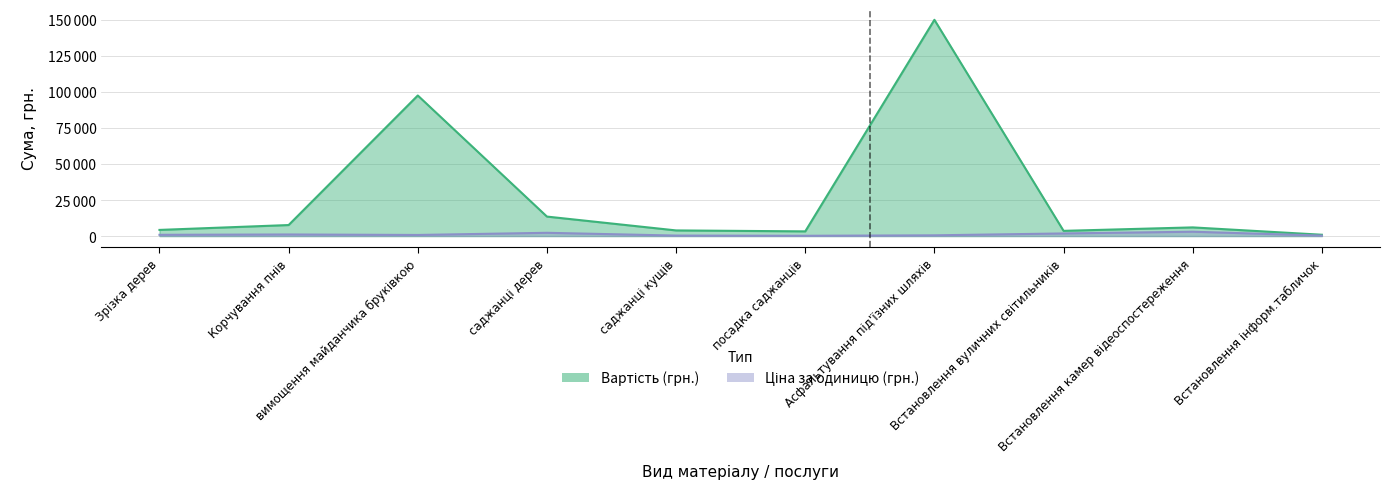

Reading left to right, what are all the values shown in this chart?

Вартість (грн.): Зрізка дерев=4250	Корчування пнів=7630	вимощення майданчика бруківкою=97500	саджанці дерев=13500	саджанці кущів=3900	посадка саджанців=3240	Асфальтування під'їзних шляхів=150000	Встановлення вуличних світильників=3600	Встановлення камер відеоспостереження=6000	Встановлення інформ.табличок=900
Ціна за одиницю (грн.): Зрізка дерев=850	Корчування пнів=1090	вимощення майданчика бруківкою=750	саджанці дерев=2250	саджанці кущів=325	посадка саджанців=180	Асфальтування під'їзних шляхів=500	Встановлення вуличних світильників=1800	Встановлення камер відеоспостереження=3000	Встановлення інформ.табличок=300